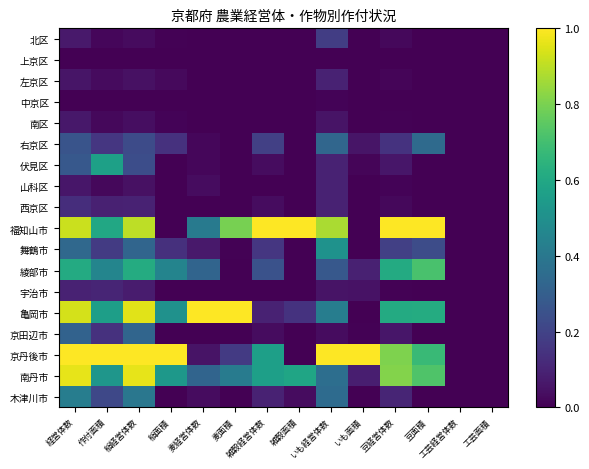

Which series has the largest total across all categories?

福知山市